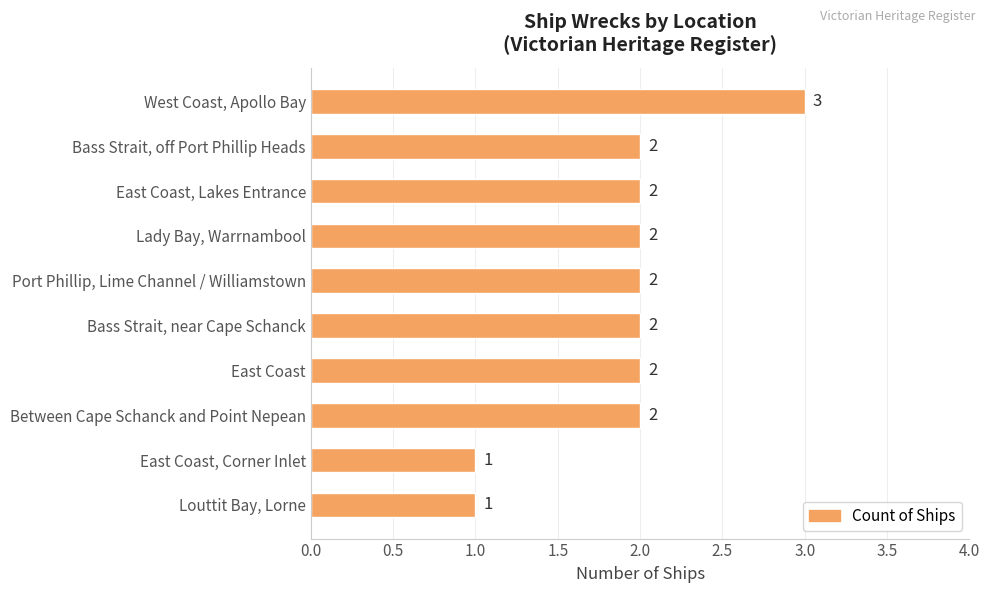

Which has a higher value, East Coast, Lakes Entrance or East Coast, Corner Inlet?

East Coast, Lakes Entrance